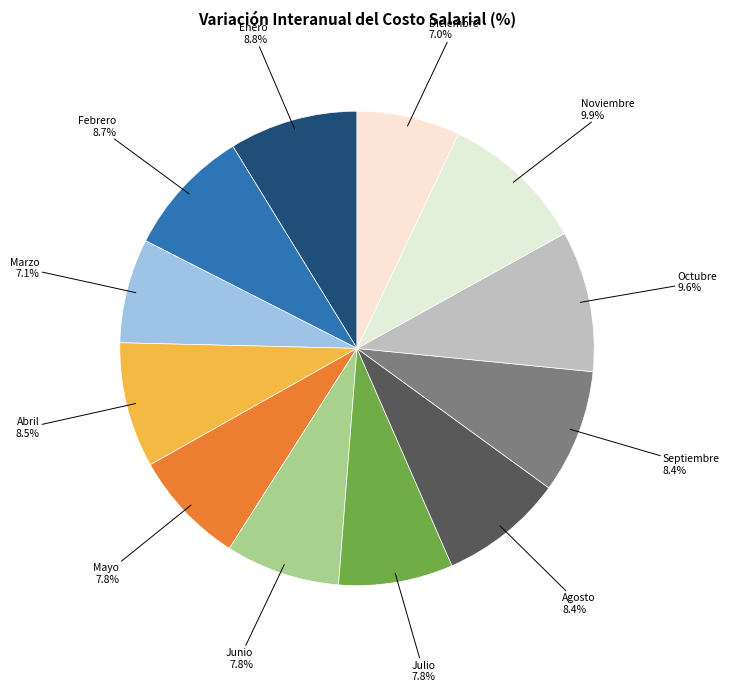

To the nearest percent, what is the combined percentage of Septiembre and Enero?

17%